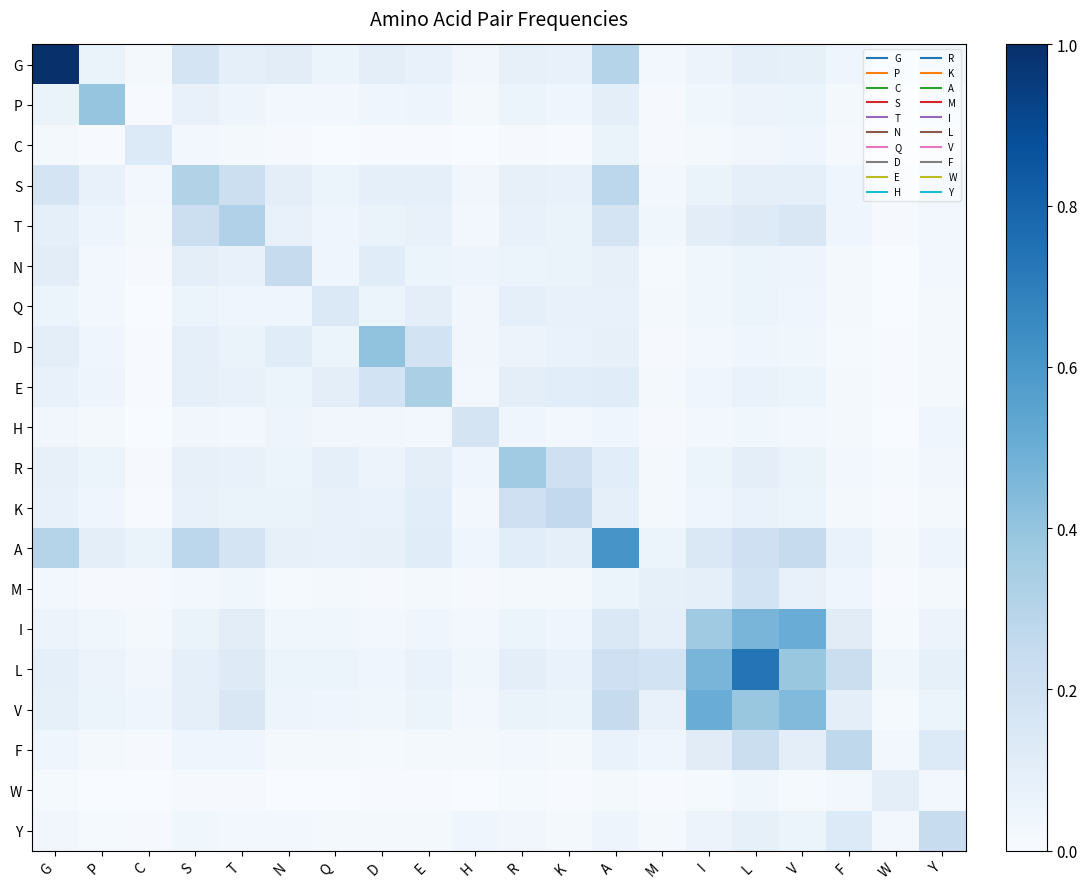

At which category does the chart reach its minimum across all series?

W